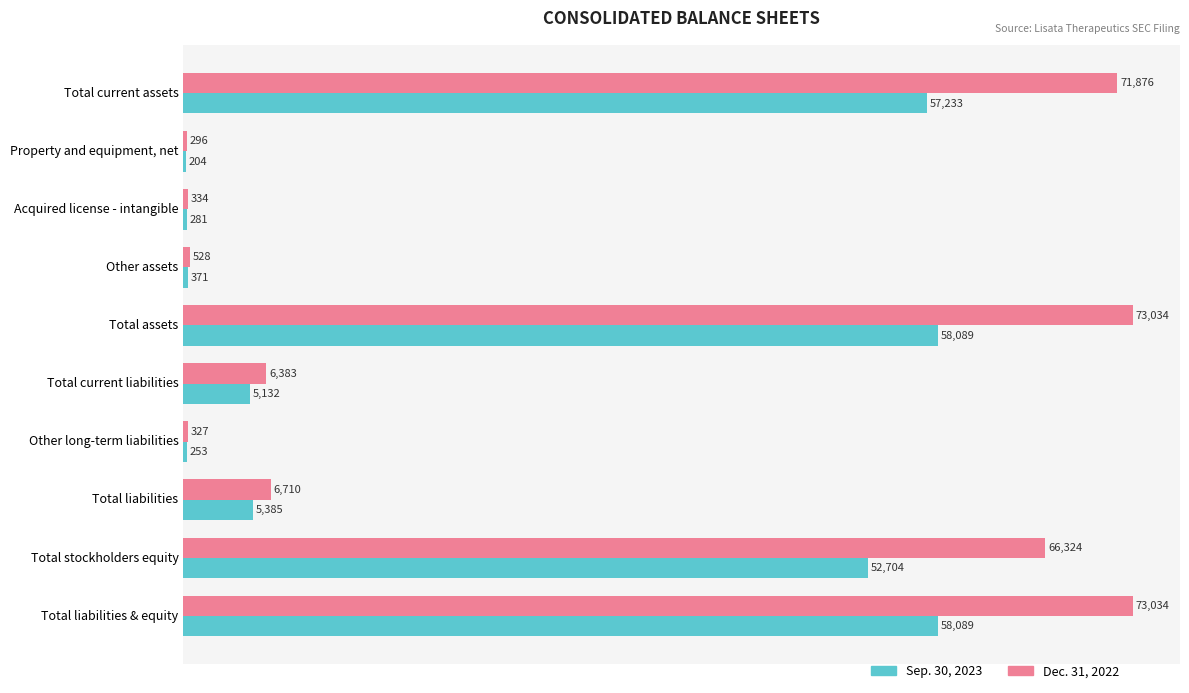

How many categories are shown in the chart?

10